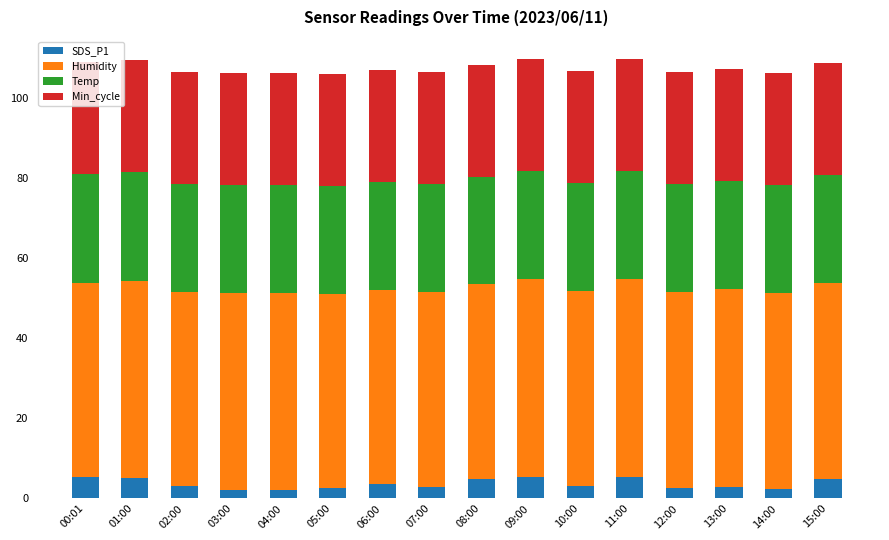

What is the difference between the second highest and second lowest values in the SDS_P1 series?

3.1